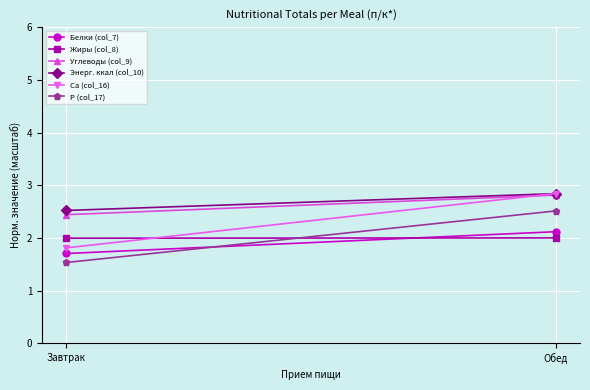

Is it true that Белки (col_7) equals 1.7 at Завтрак?

True